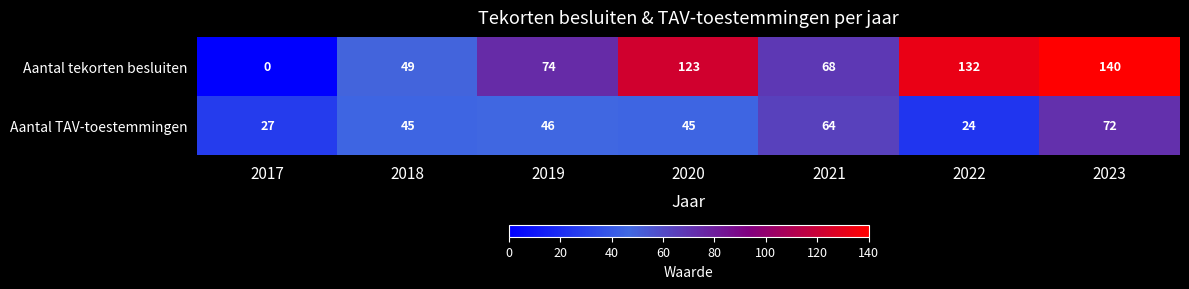

Is it true that Aantal TAV-toestemmingen equals 94 at 2021?

False